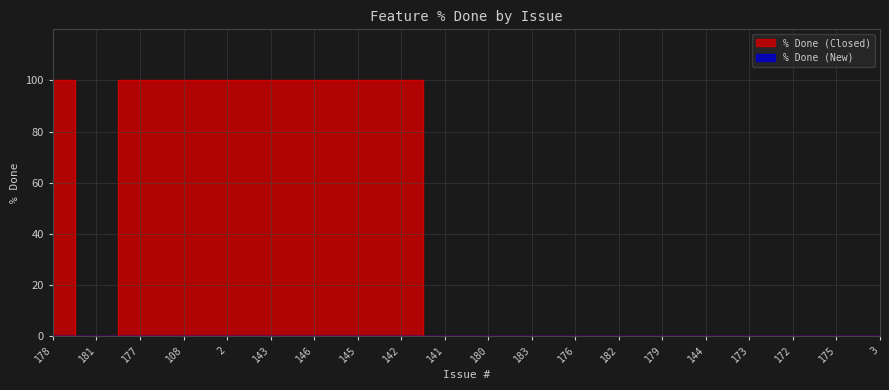

How many lines are shown in the chart?

1